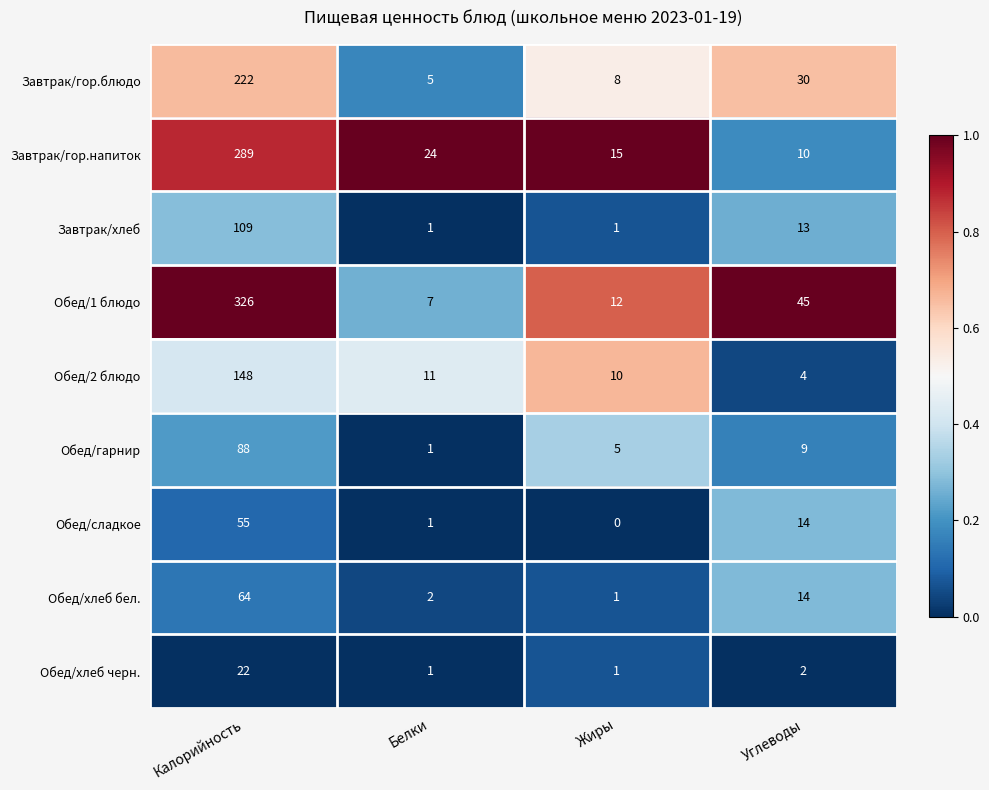

Which series has the largest total across all categories?

Обед/1 блюдо